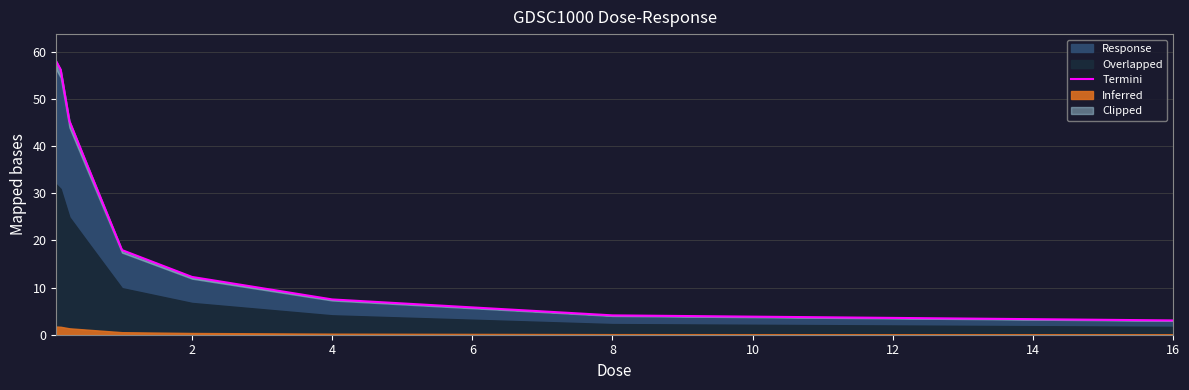

What is the maximum value for Response?

57.9